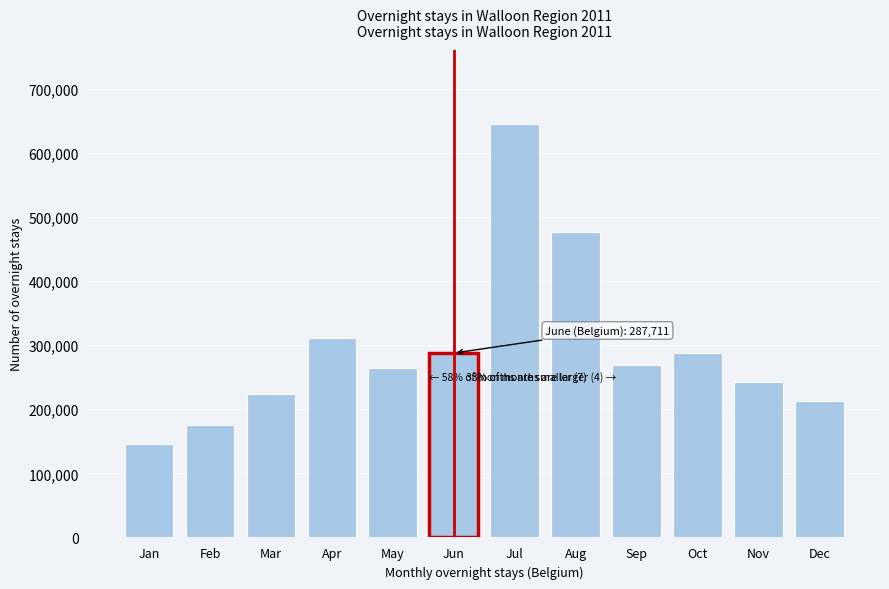

What value does the data have at Aug, to the nearest 100?

477300